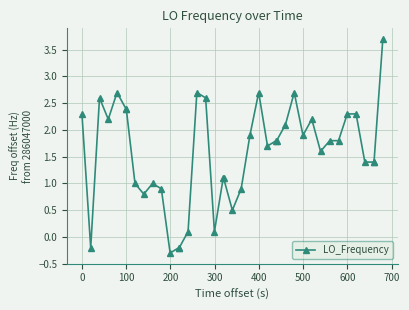

What is the greatest value displayed?

3.7